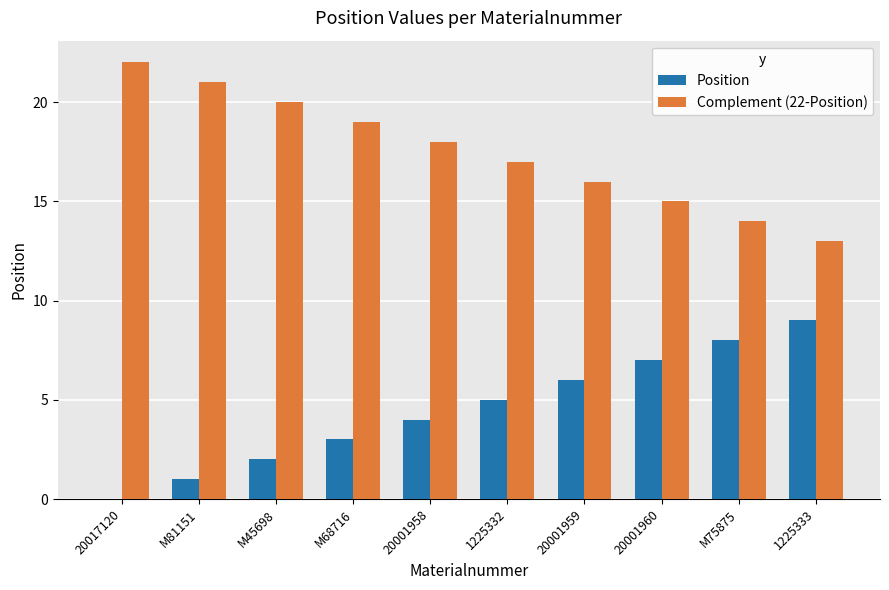

Is it true that Position equals 1 at M81151?

True